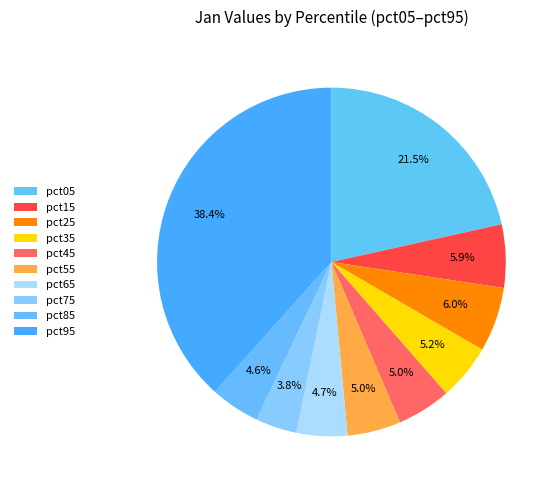

Combined, what portion of the pie is pct05 and pct25?

27.5%